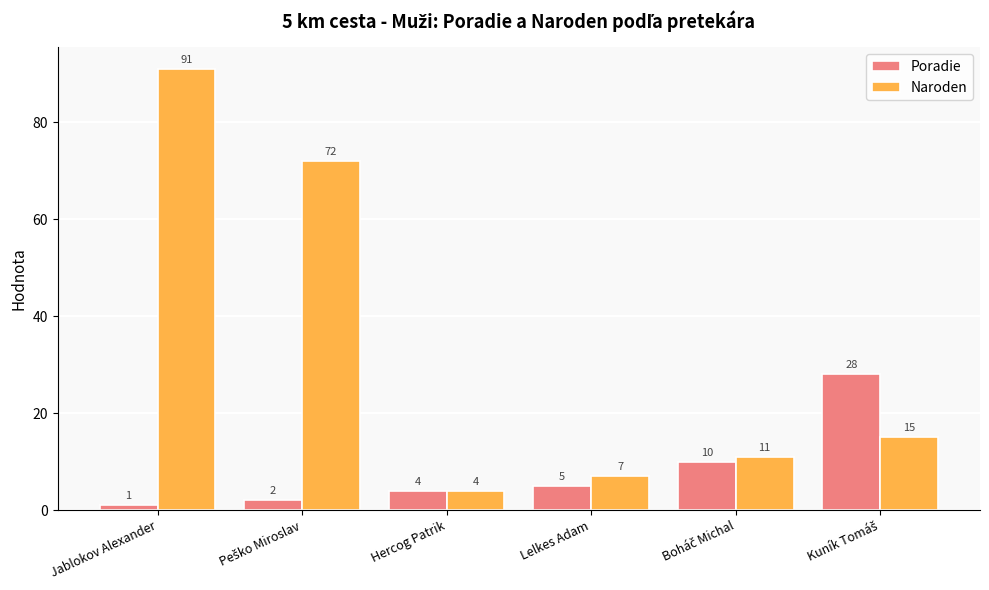

True or false: Poradie has a value of 5 at Lelkes Adam.

True